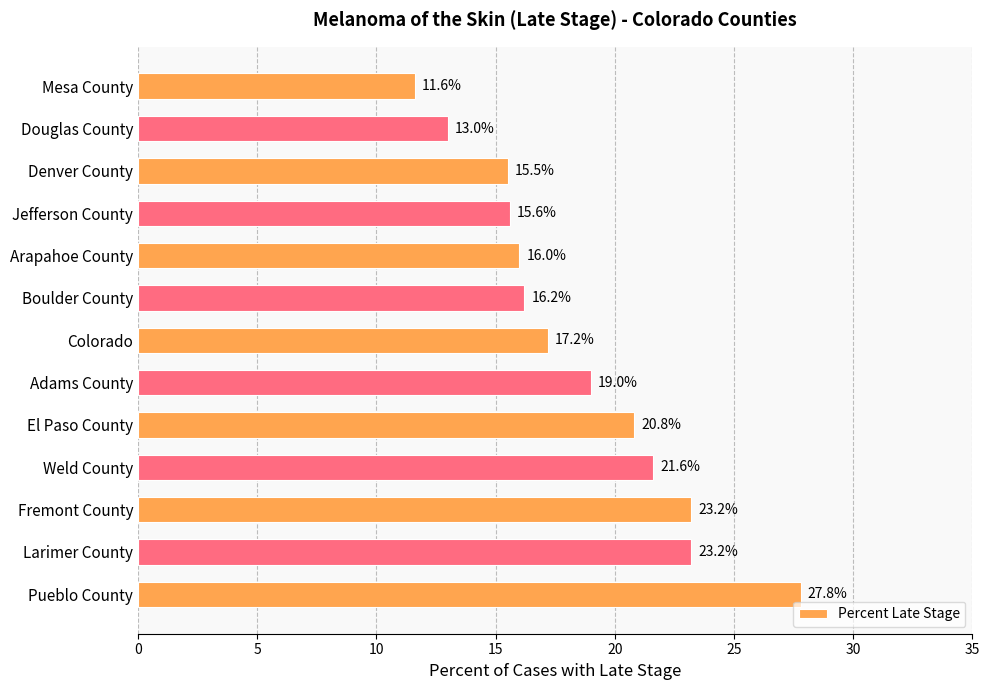

At which label is the value closest to 19?

Adams County